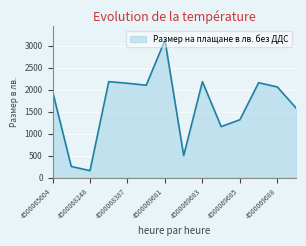

What is the difference between the maximum and minimum values?

2965.5